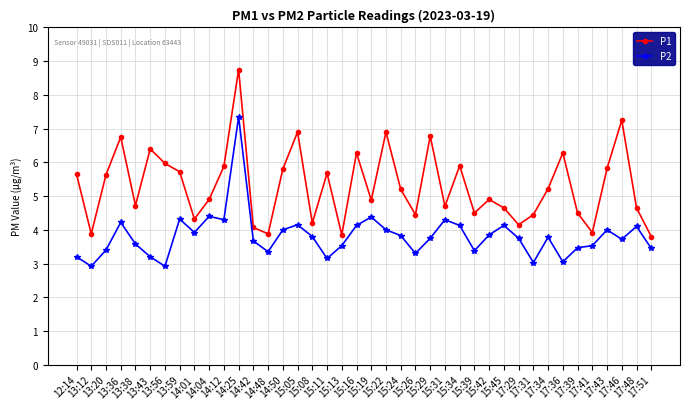

Where is the first local minimum for P1?

13:12